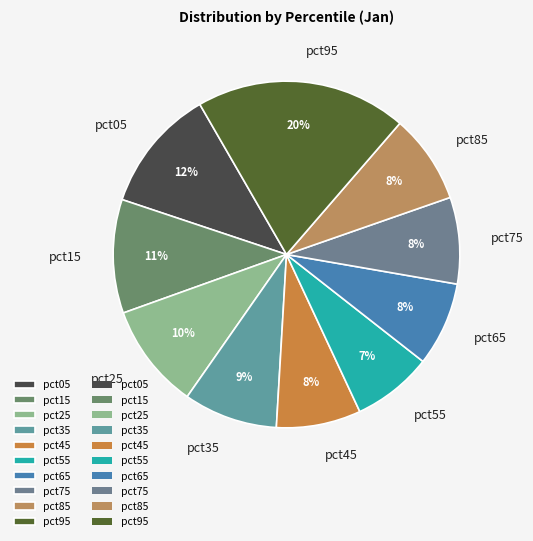

Is it true that pct15 is 3% of the pie?

False